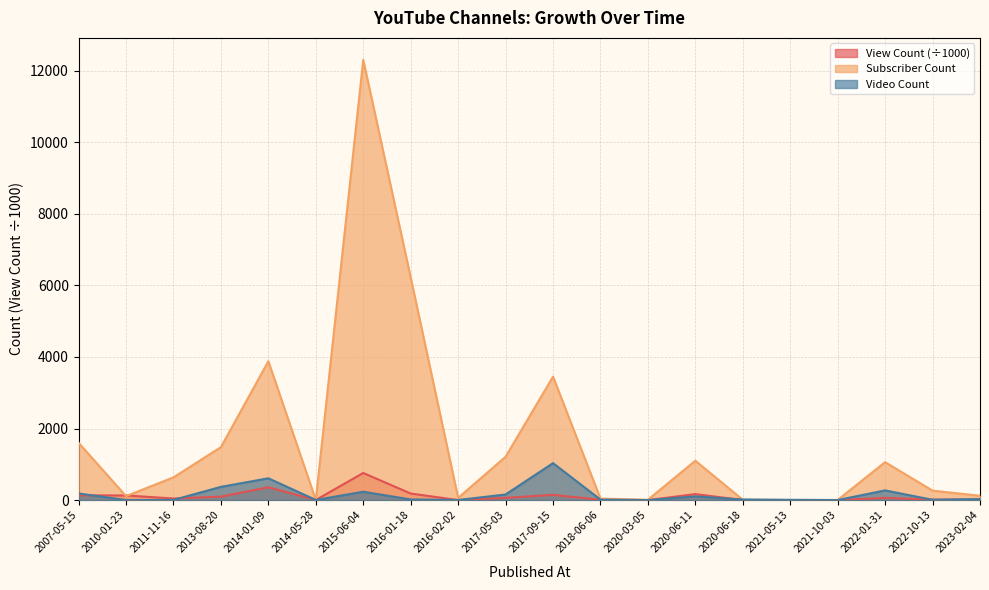

What are all the series names shown in the legend?

View Count, Subscriber Count, Video Count